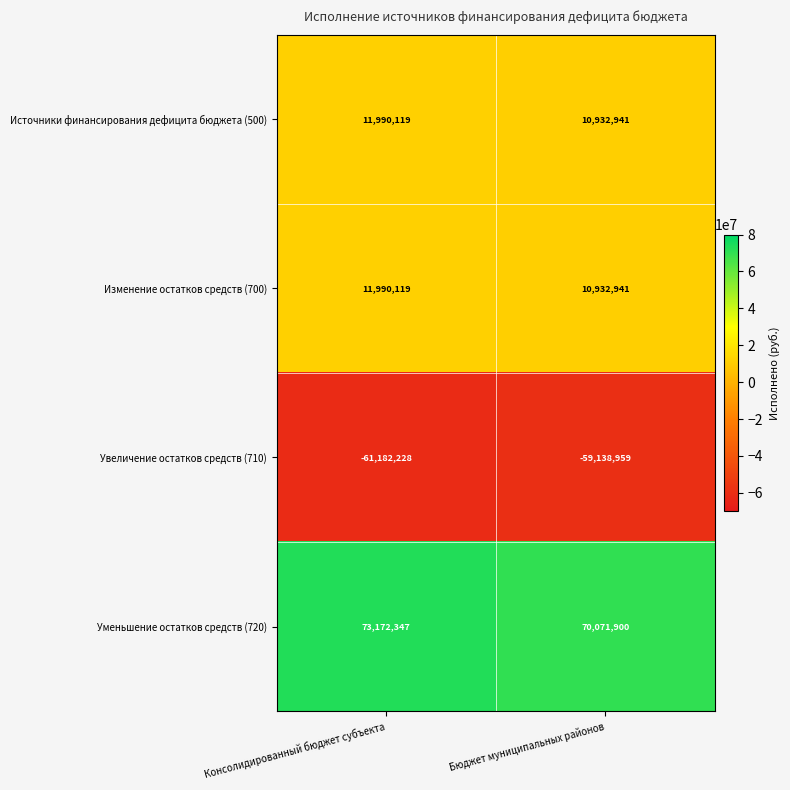

Reading left to right, what are all the values shown in this chart?

Источники финансирования дефицита бюджета (500): Консолидированный бюджет субъекта=11990119	Бюджет муниципальных районов=10932941
Изменение остатков средств (700): Консолидированный бюджет субъекта=11990119	Бюджет муниципальных районов=10932941
Увеличение остатков средств (710): Консолидированный бюджет субъекта=-61182228	Бюджет муниципальных районов=-59138959
Уменьшение остатков средств (720): Консолидированный бюджет субъекта=73172347	Бюджет муниципальных районов=70071900